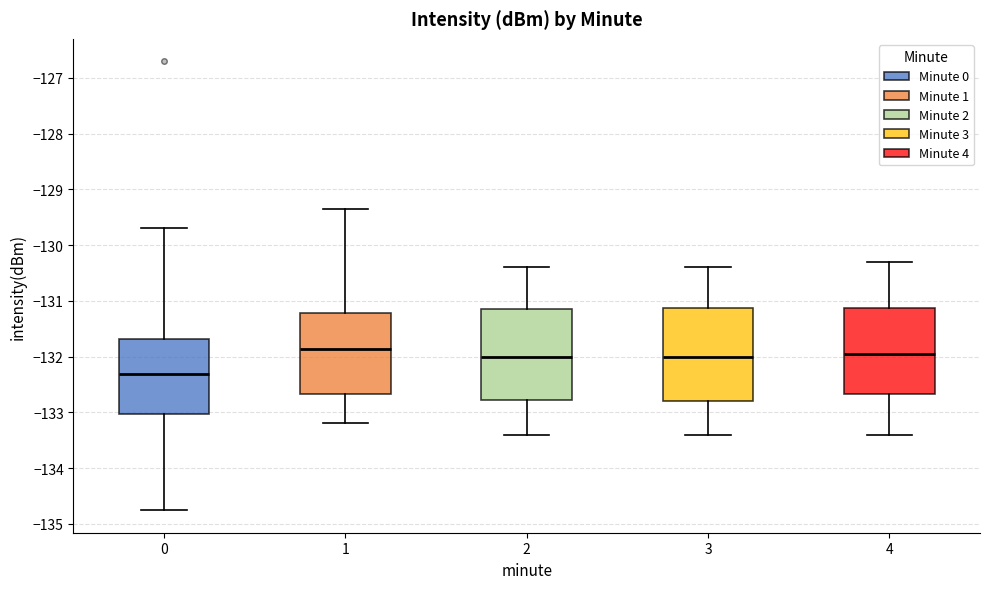

Where does the median line of the box at x = 0 sit on the y-axis? The values are not printed on the chart, so give them approximately, as read against the axis.

-132.3